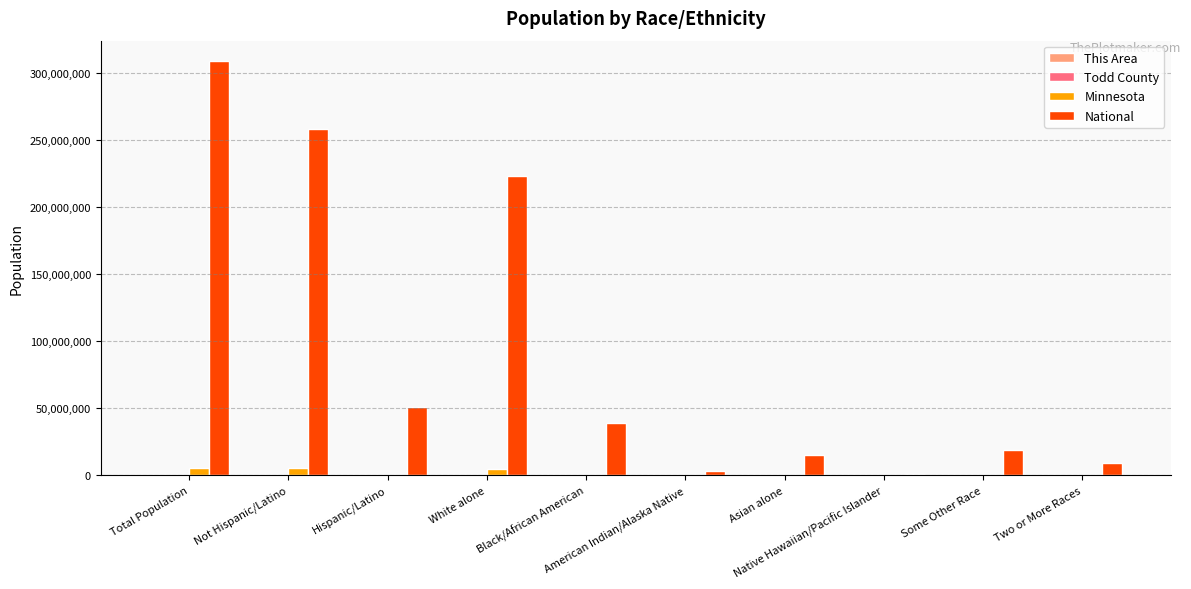

What is the sum of all National values?

926236614